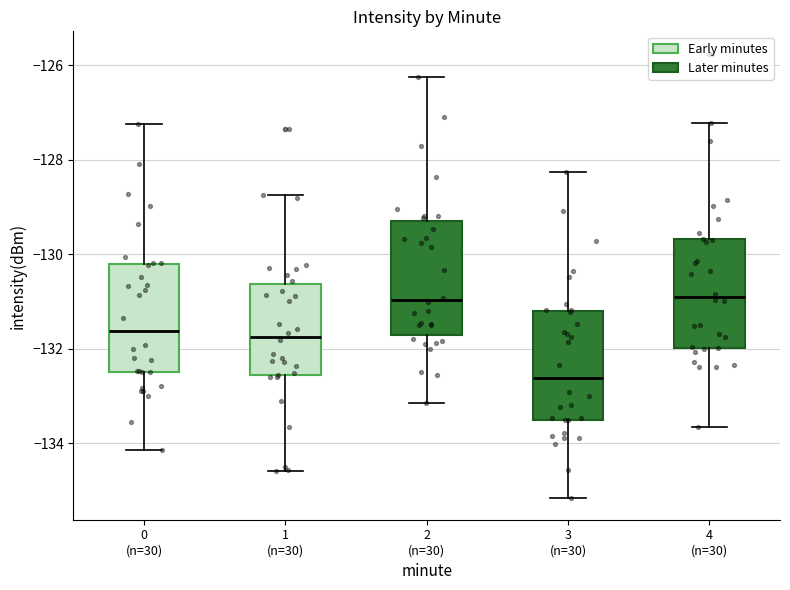

Reading left to right, transcribe this box plot: for each box, give where its median line is, the range the box spans, and where its two whiskers end, as read against the y-axis. The values are not printed on the chart, so give them approximately, as read against the axis.

0 (n=30): median -131.6, box -132.6 to -130.2, whiskers -134.2 to -127.2
1 (n=30): median -131.8, box -132.6 to -130.6, whiskers -134.6 to -128.8
2 (n=30): median -131.0, box -131.8 to -129.2, whiskers -133.2 to -126.2
3 (n=30): median -132.6, box -133.6 to -131.2, whiskers -135.2 to -128.2
4 (n=30): median -131.0, box -132.0 to -129.6, whiskers -133.6 to -127.2